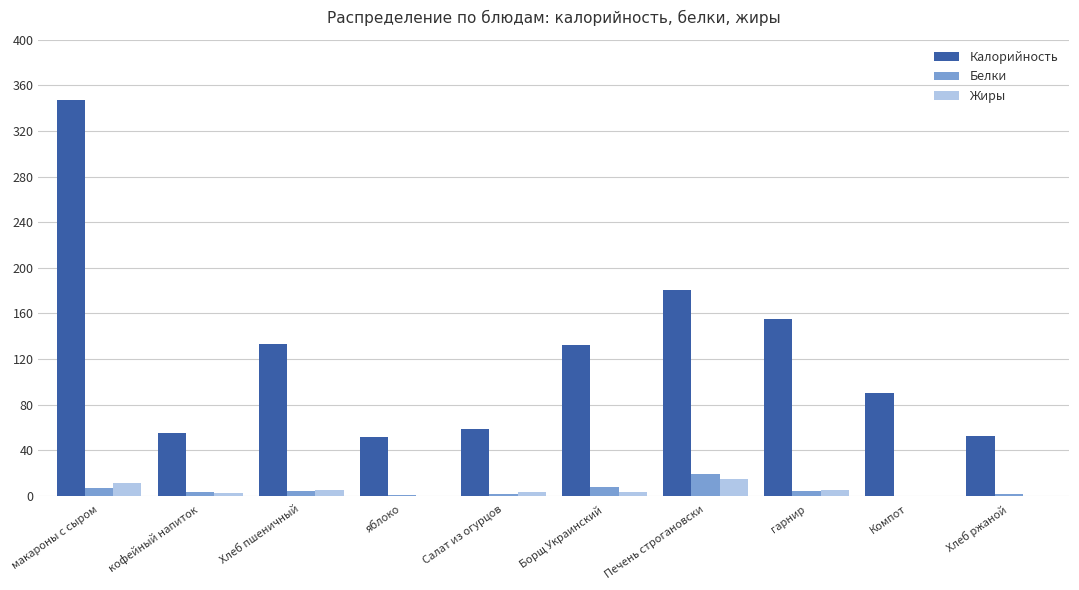

The Калорийность series shows 33.8 at Борщ Украинский. True or false?

False